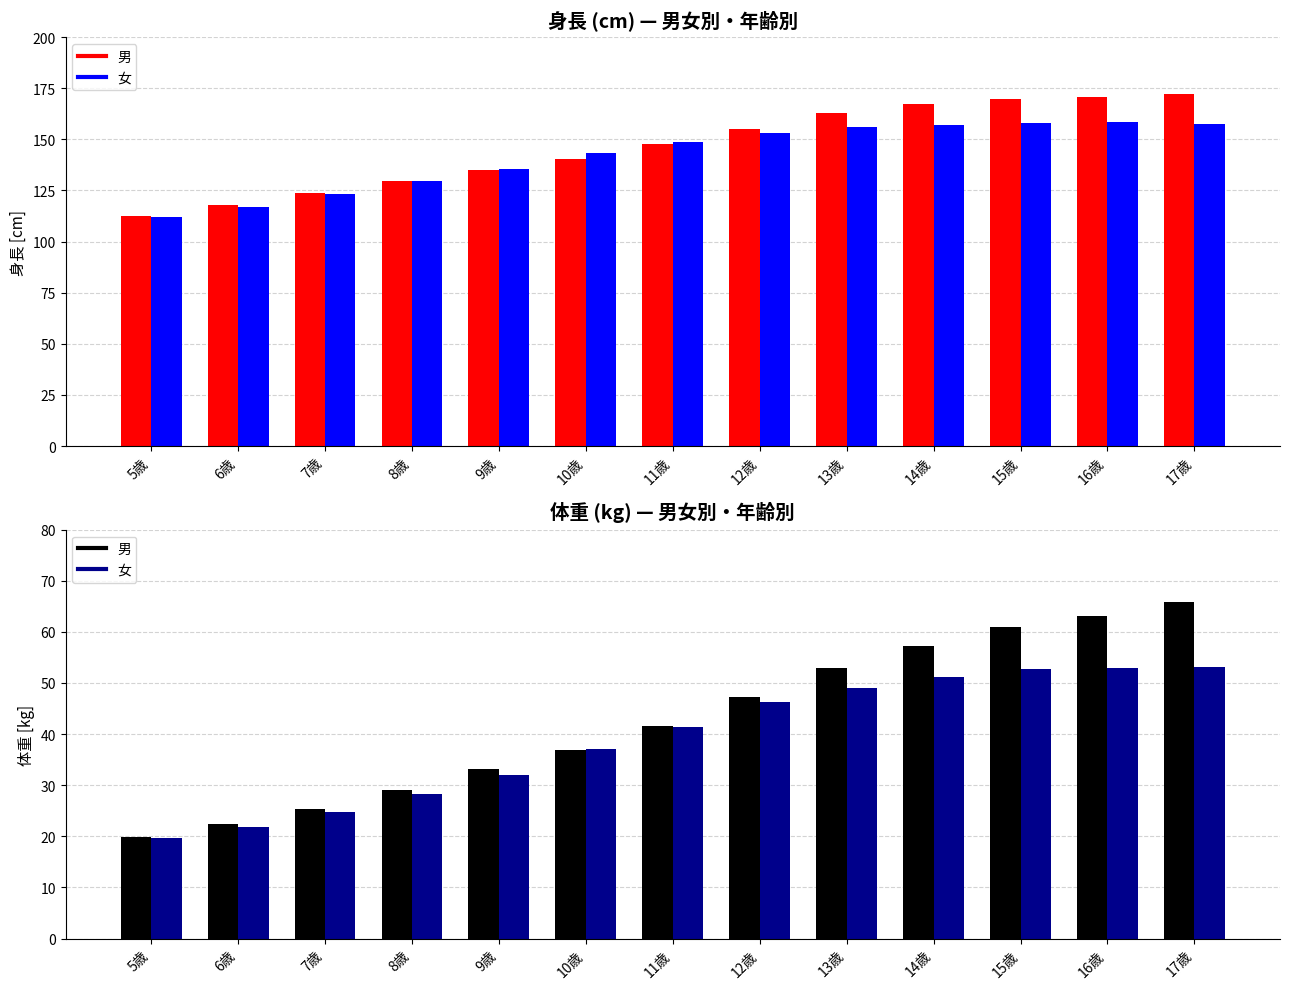

What is the label of the 1st bar from the left?

5歳